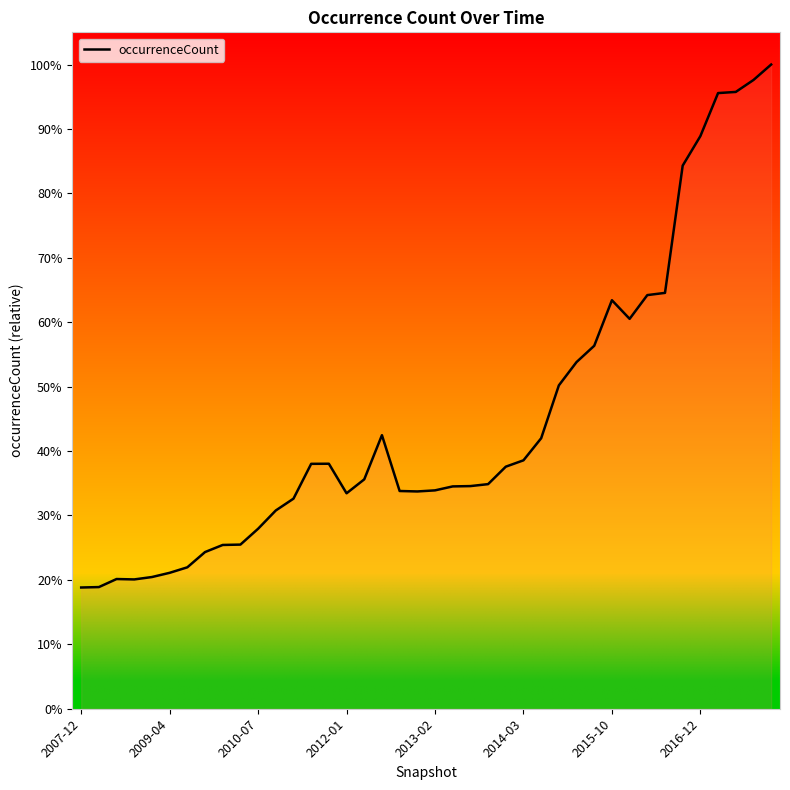

Is this an area chart (filled region under the line)?

Yes